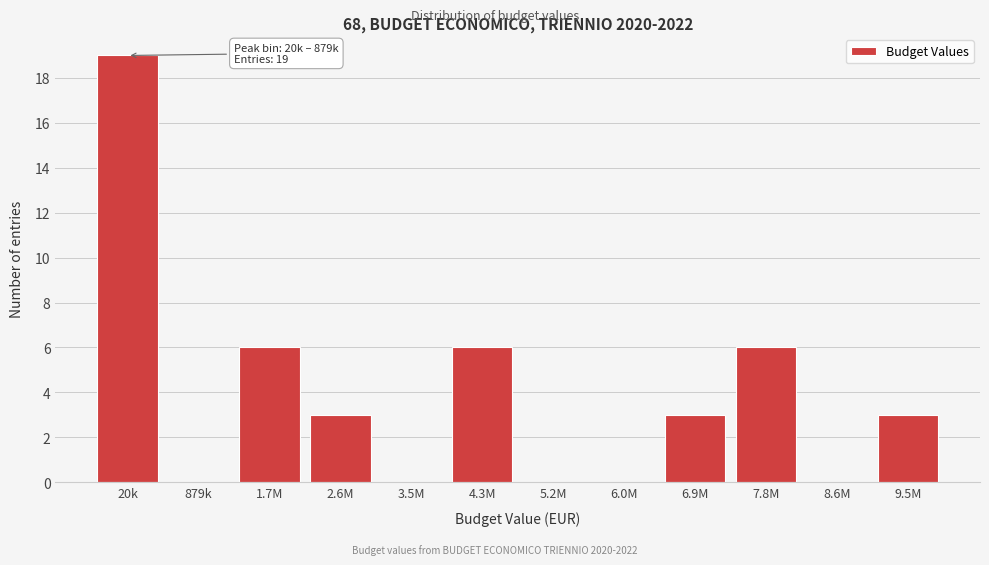

Reading left to right, extract all data points from this chart.

20k=19	879k=0	1.7M=6	2.6M=3	3.5M=0	4.3M=6	5.2M=0	6.0M=0	6.9M=3	7.8M=6	8.6M=0	9.5M=3